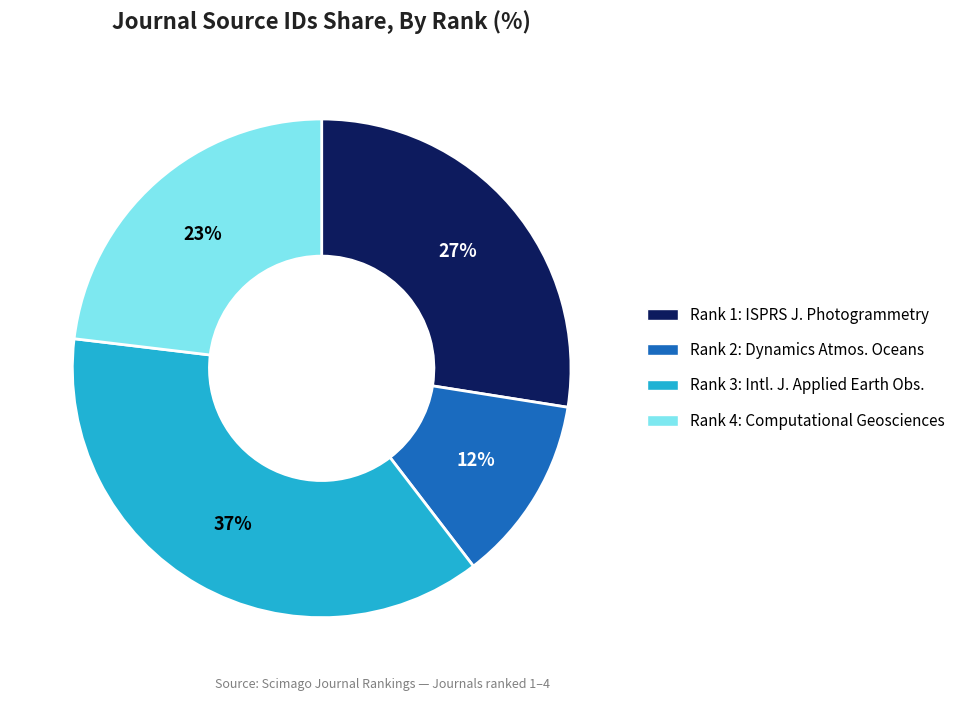

To the nearest percent, what is the difference between the largest and smallest slice percentages?

25%